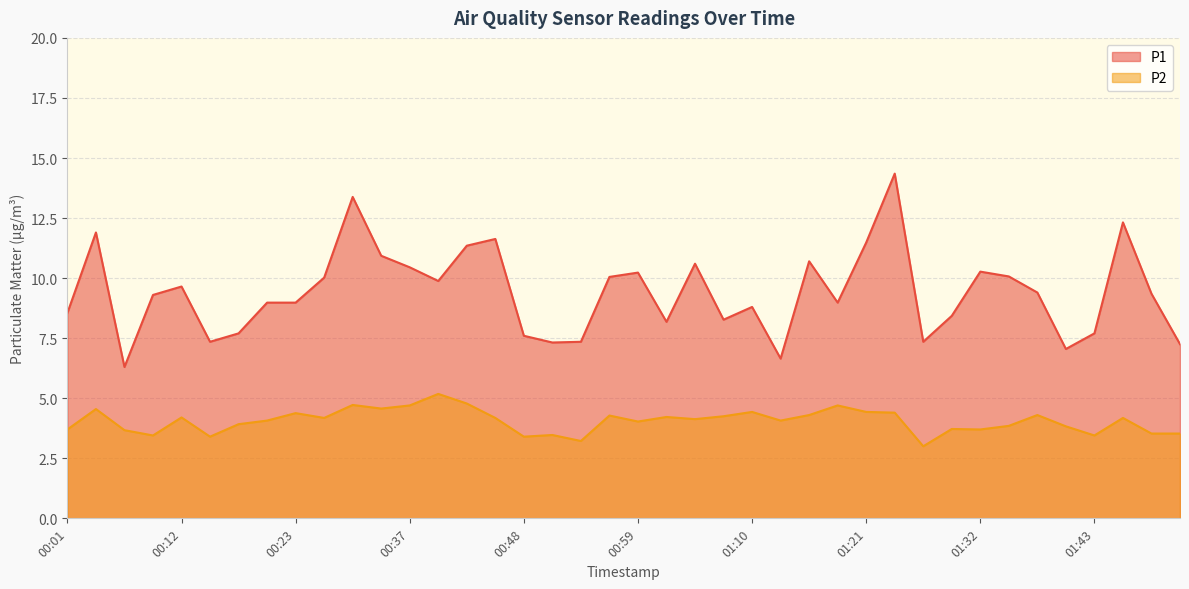

At which label does P1 reach its peak?

01:24